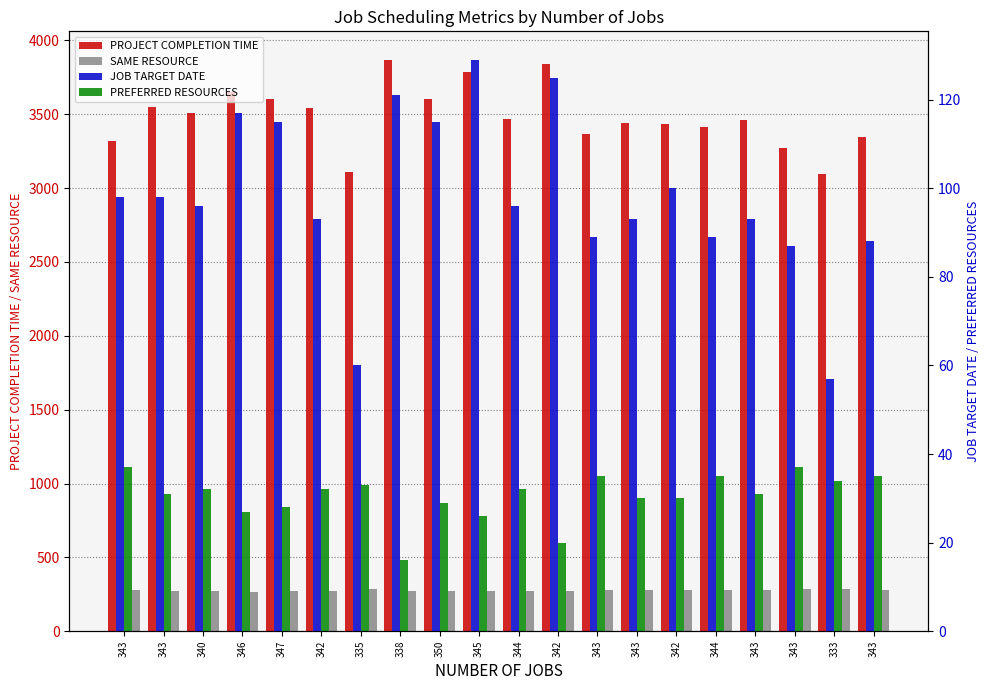

What is the sum of the PREFERRED RESOURCES values at 342 and 343?

57